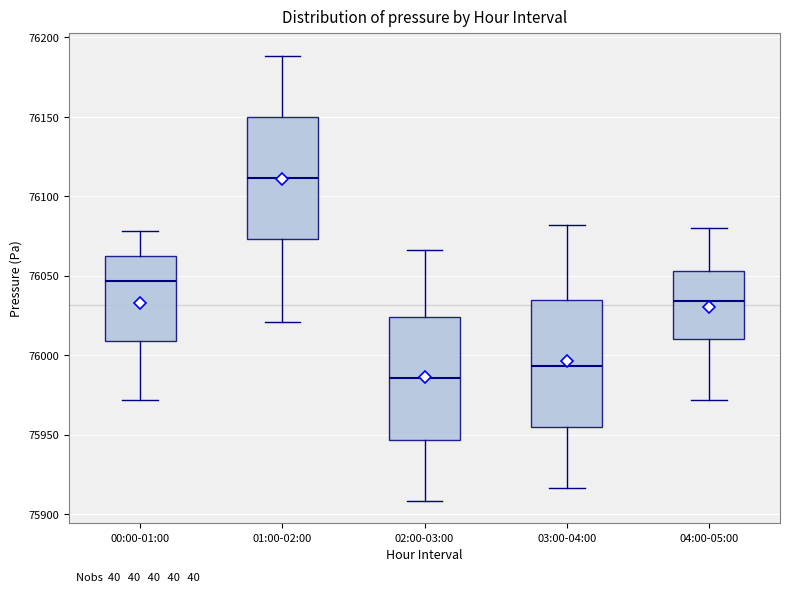

Reading left to right, read every box against the y-axis: the position of its median line, the range the box covers, and the ends of its whiskers. The values are not printed on the chart, so give them approximately, as read against the axis.

00:00-01:00: median 76045, box 76010 to 76065, whiskers 75970 to 76080
01:00-02:00: median 76110, box 76075 to 76150, whiskers 76020 to 76190
02:00-03:00: median 75985, box 75945 to 76025, whiskers 75910 to 76065
03:00-04:00: median 75995, box 75955 to 76035, whiskers 75915 to 76080
04:00-05:00: median 76035, box 76010 to 76055, whiskers 75970 to 76080